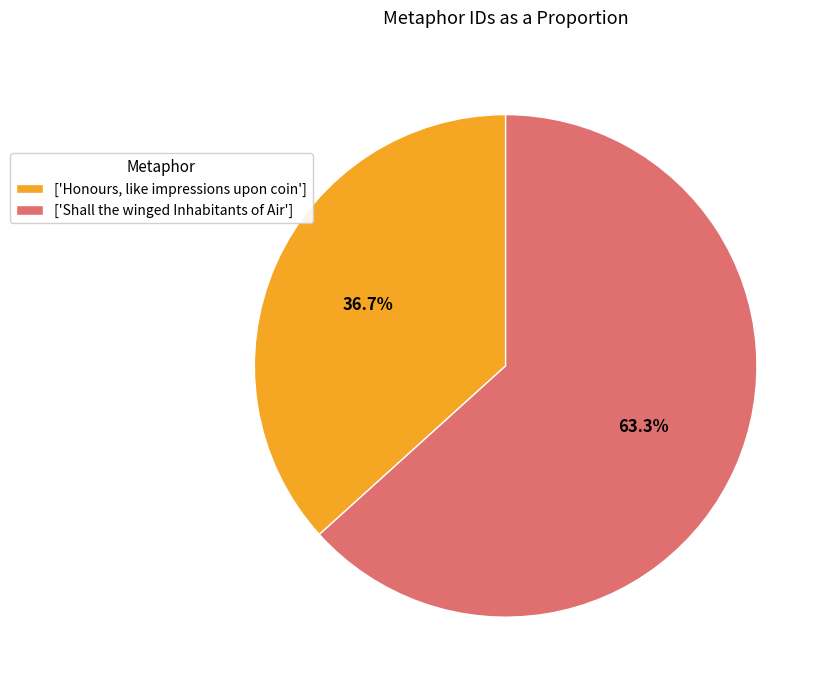

Rank the categories by value from lowest to highest.

['Honours, like impressions upon coin'], ['Shall the winged Inhabitants of Air']